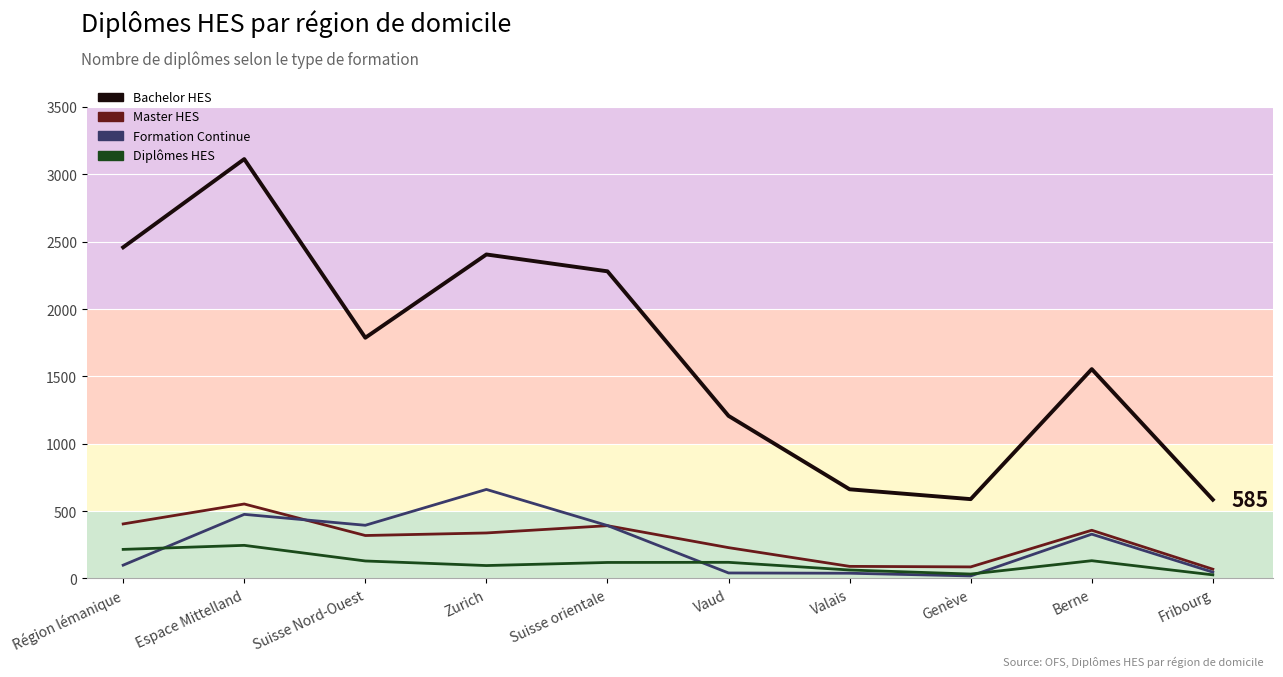

What are all the series names shown in the legend?

Bachelor HES (line), Master HES (line), Formation Continue (line), Diplômes HES (line)